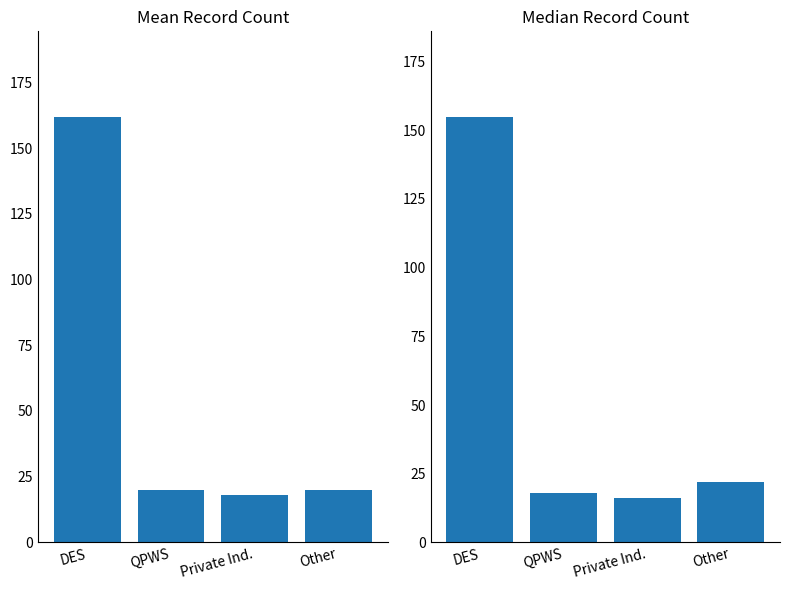

List the labels in order of Mean Record Count value, smallest first.

Private Ind., QPWS, Other, DES